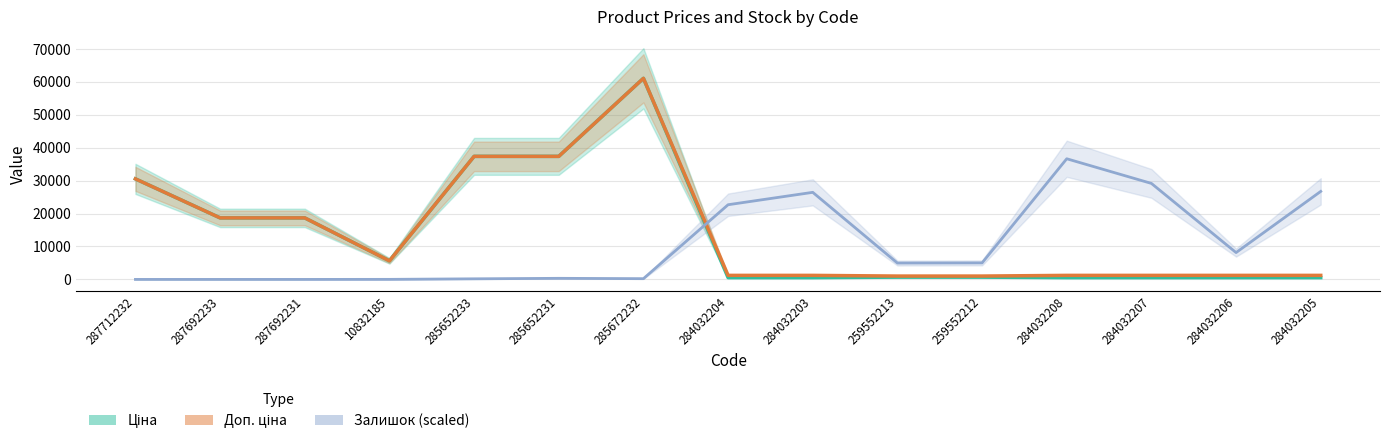

In Доп. ціна, how many points are higher than both neighbors (excluding endpoints)?

1